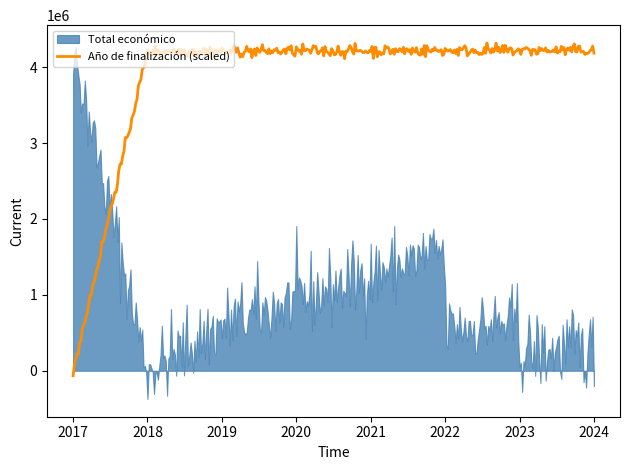

The Total económico series shows 259249 at 2023. True or false?

True